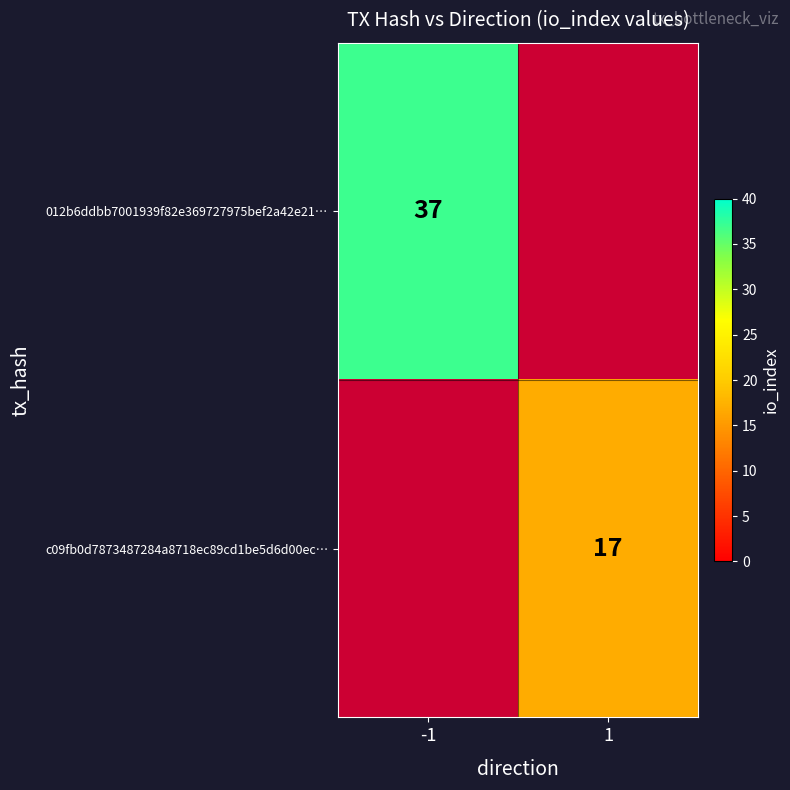

The value of 012b6ddbb7001939f82e369727975bef2a42e21… at -1 is 66. True or false?

False